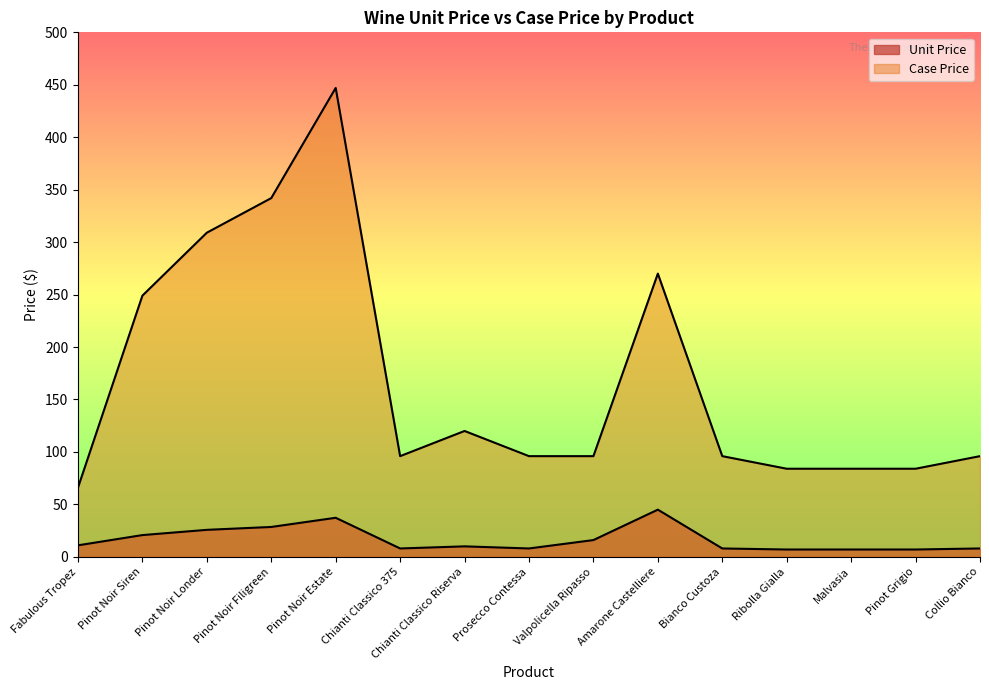

What is the label of the 1st point from the left?

Fabulous Tropez